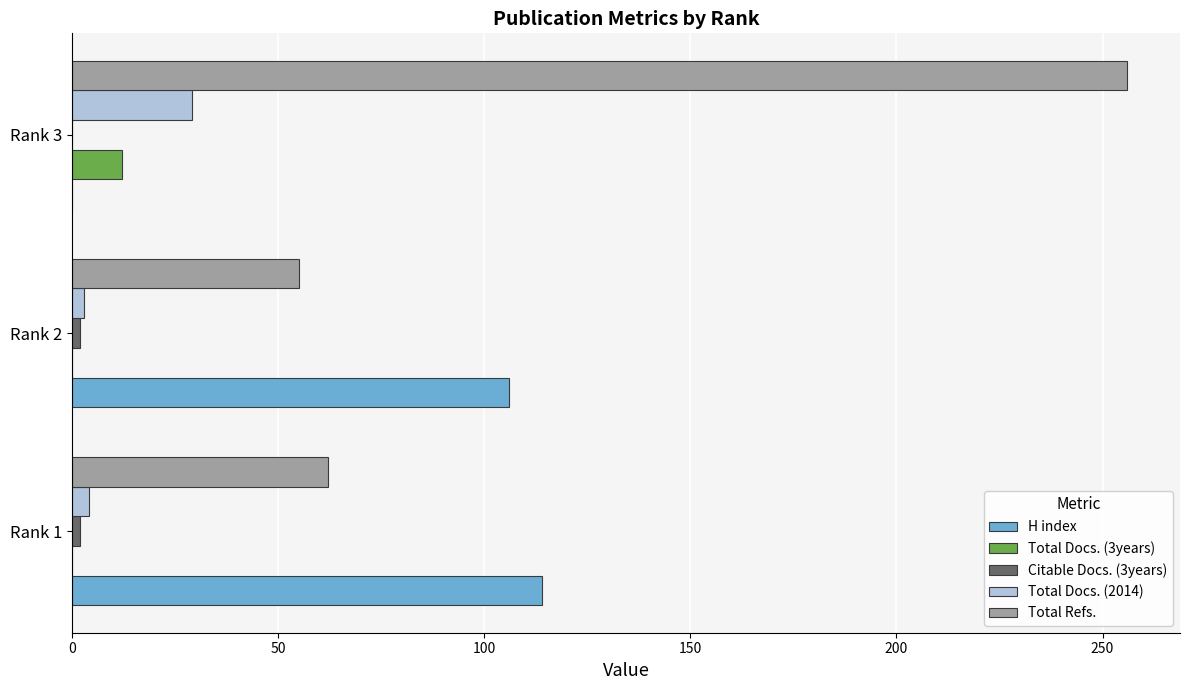

What is the sum of all Total Refs. values?

373